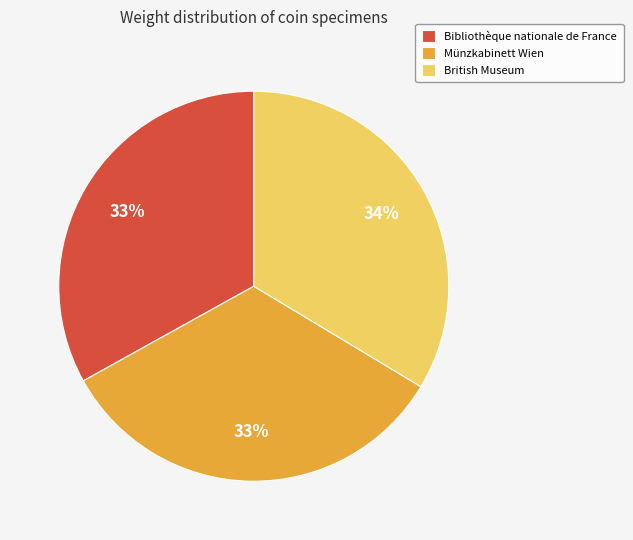

Do Bibliothèque nationale de France and Münzkabinett Wien together represent more than half of the pie?

Yes